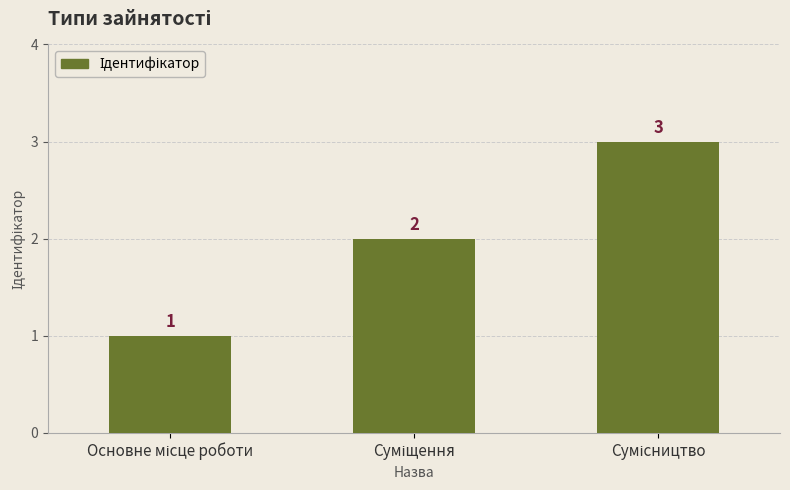

What is the sum of all values?

6